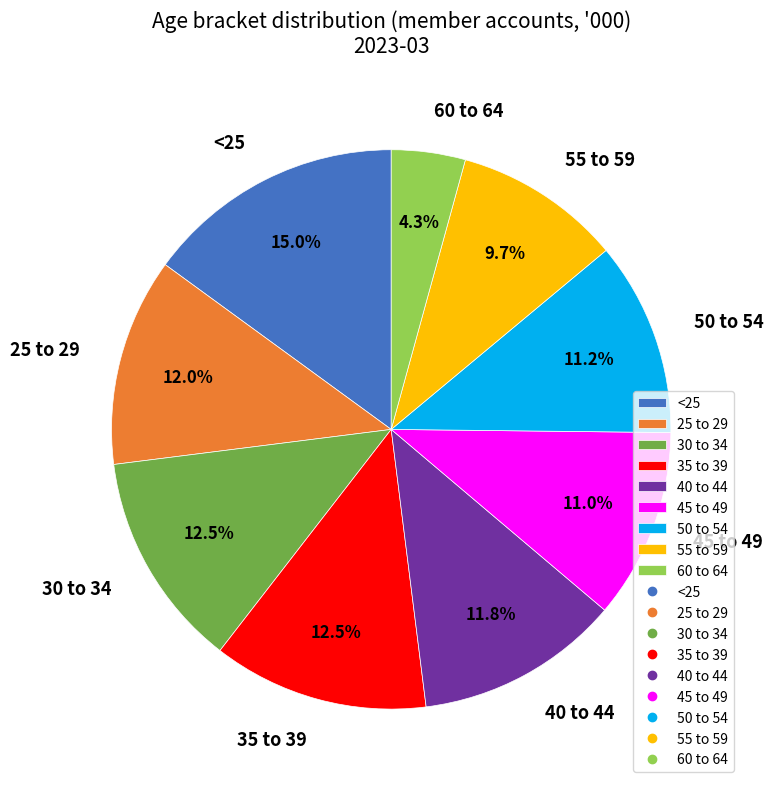

Which slice is the smallest?

60 to 64